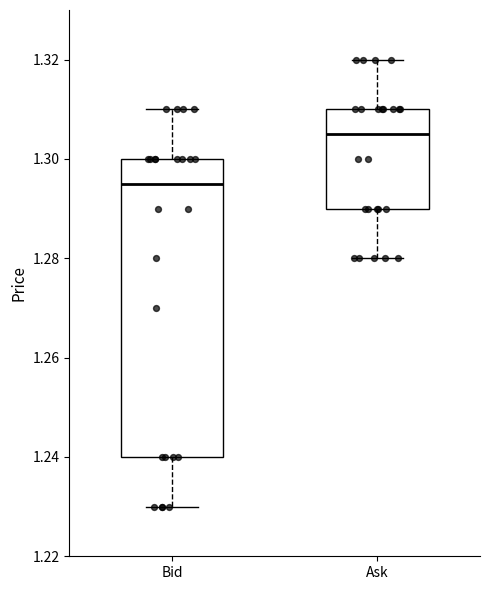

Which box's median line is the lowest?

Bid